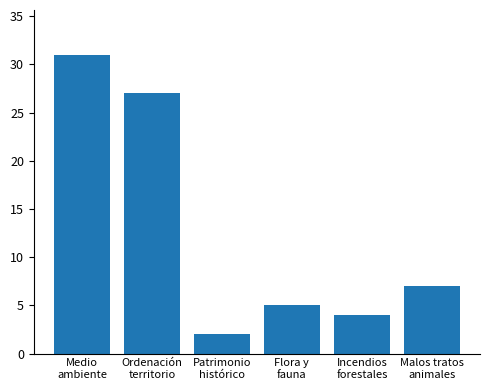

What is the value of the 5th bar from the left?

4